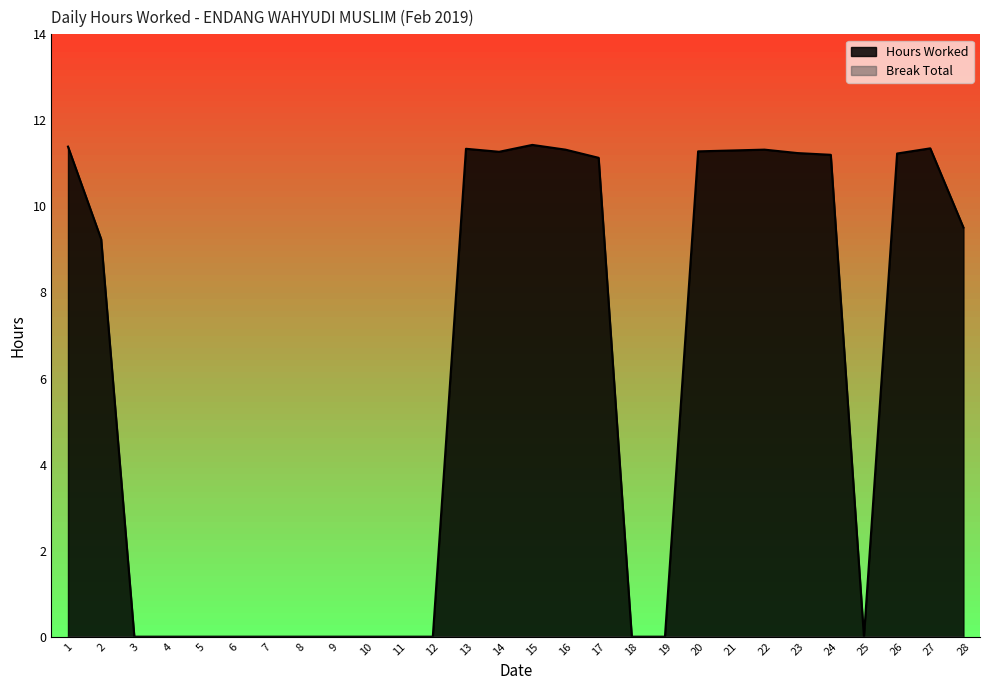

Which label corresponds to the smallest value in the chart?

3